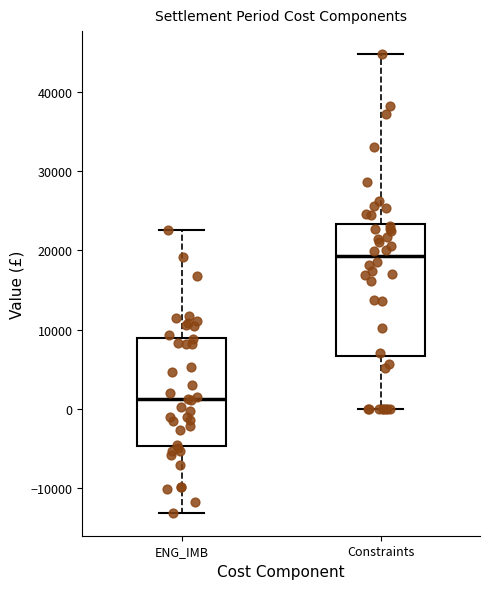

Comparing the boxes themselves (not the whiskers), which one is the tallest?

Constraints